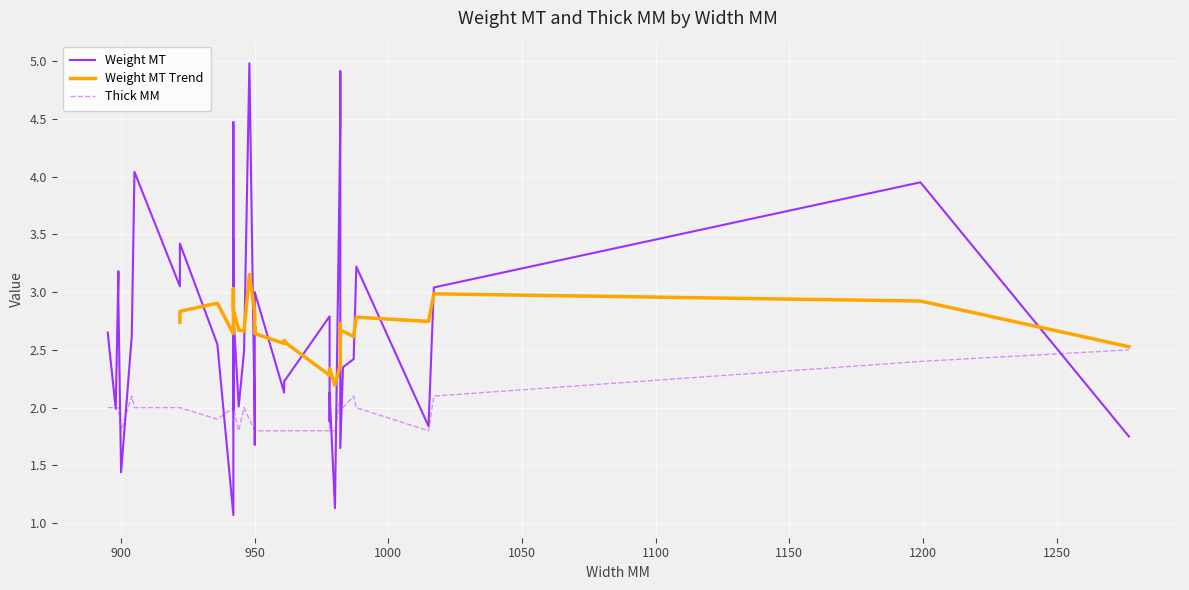

Rank the categories by Thick MM value from lowest to highest.

961, 961, 962, 978, 980, 978, 950, 950, 950, 950, 1015, 944, 900, 942, 936, 948, 899, 942, 942, 899, 942, 942, 942, 898, 946, 895, 922, 922, 905, 988, 978, 983, 982, 987, 982, 982, 1017, 904, 1199, 1277